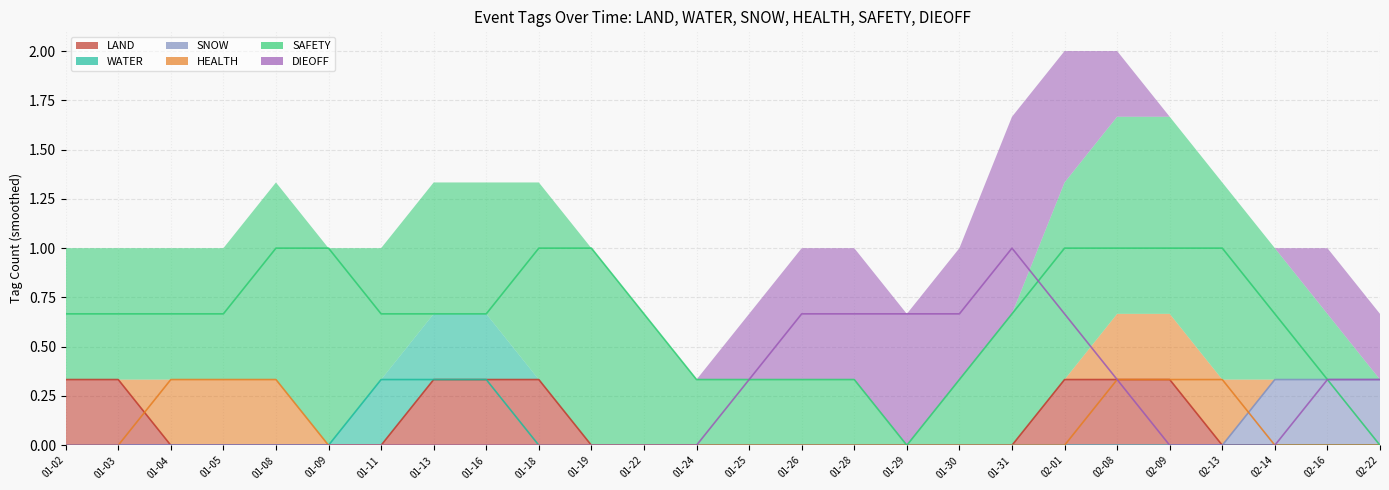

What is the label of the 21st point from the right?

2024-01-09